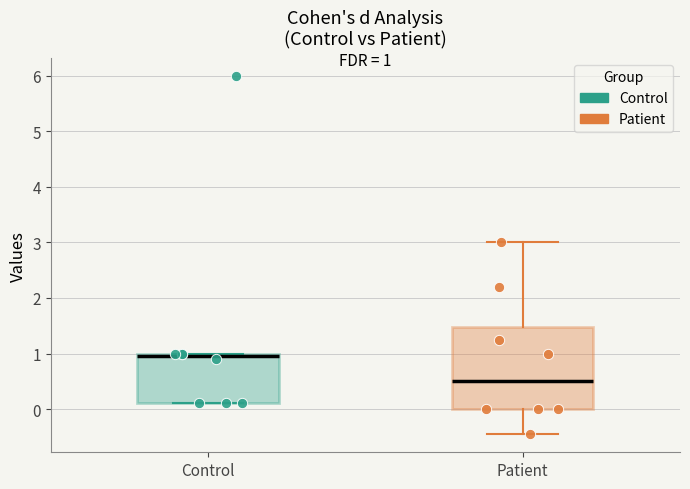

Which box's median line is the lowest?

Patient